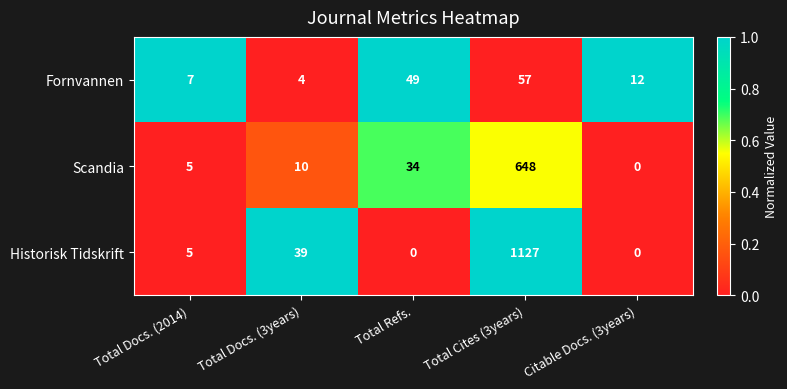

What is the average value of the Scandia series?

139